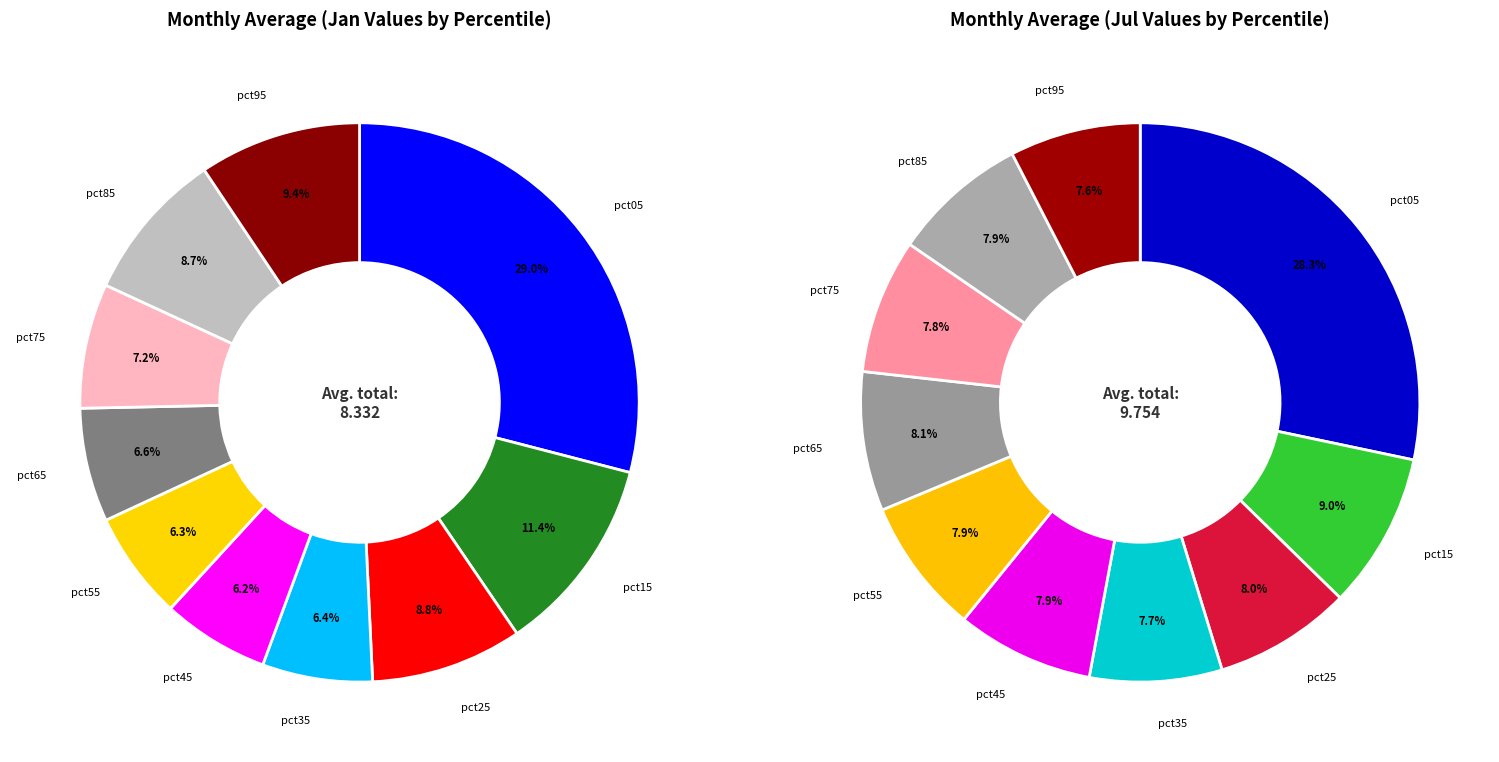

To the nearest percent, what is the combined percentage of 9 and 8?

18%